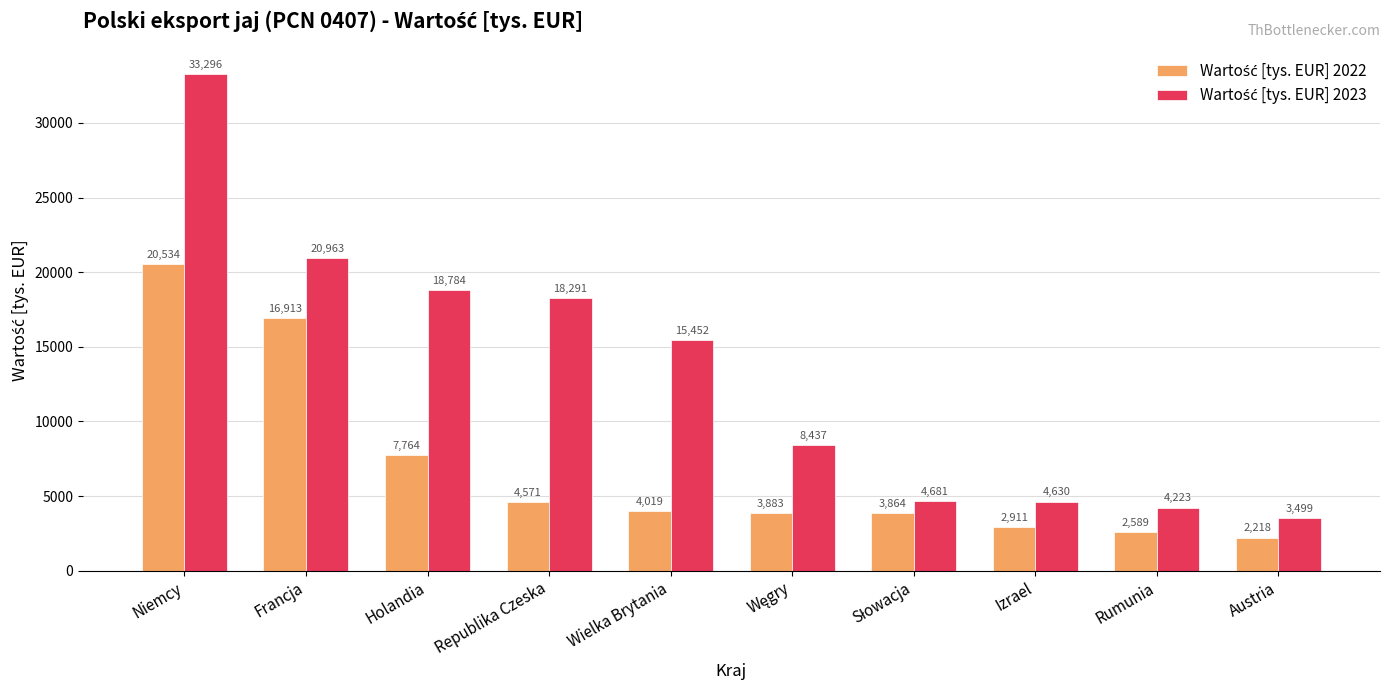

At how many categories does at least one series exceed 9426?

5